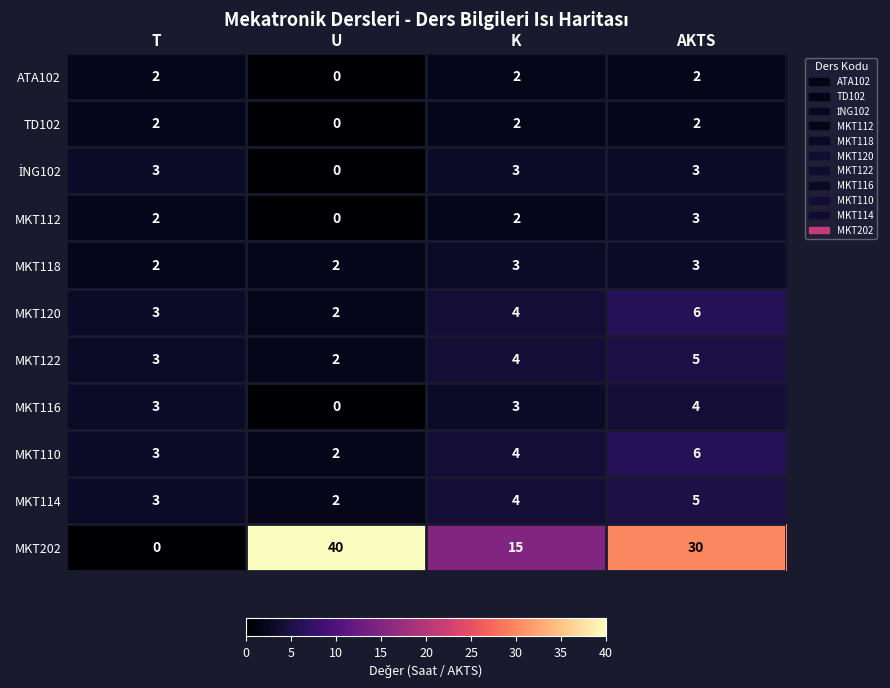

What is the sum of all MKT116 values?

10